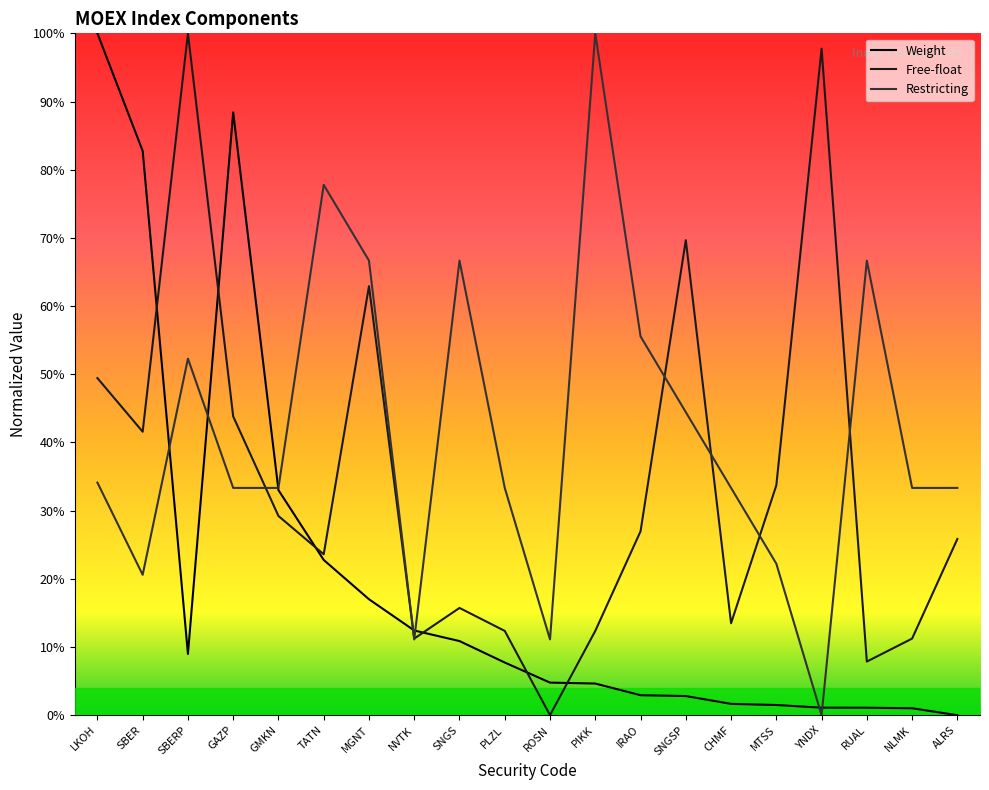

Is it true that Free-float equals 1.0 at SBERP?

True